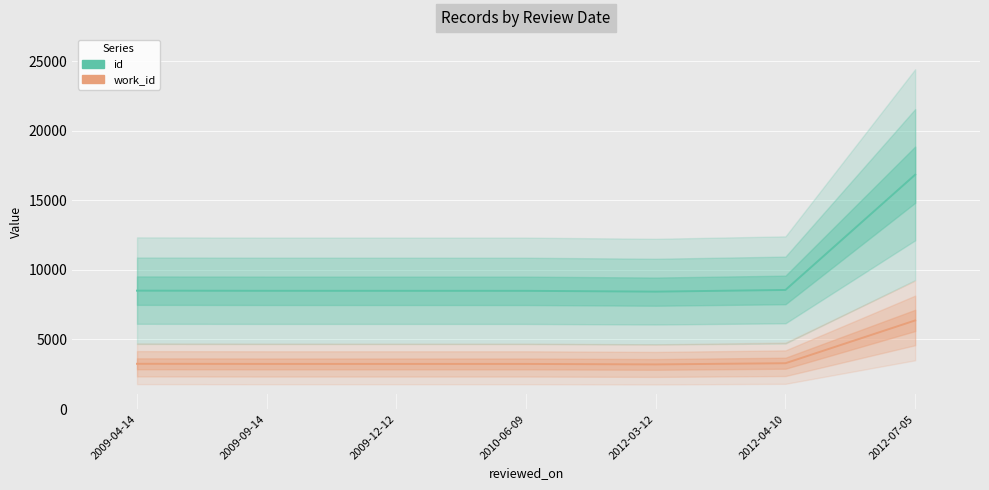

What are all the series names shown in the legend?

id, work_id